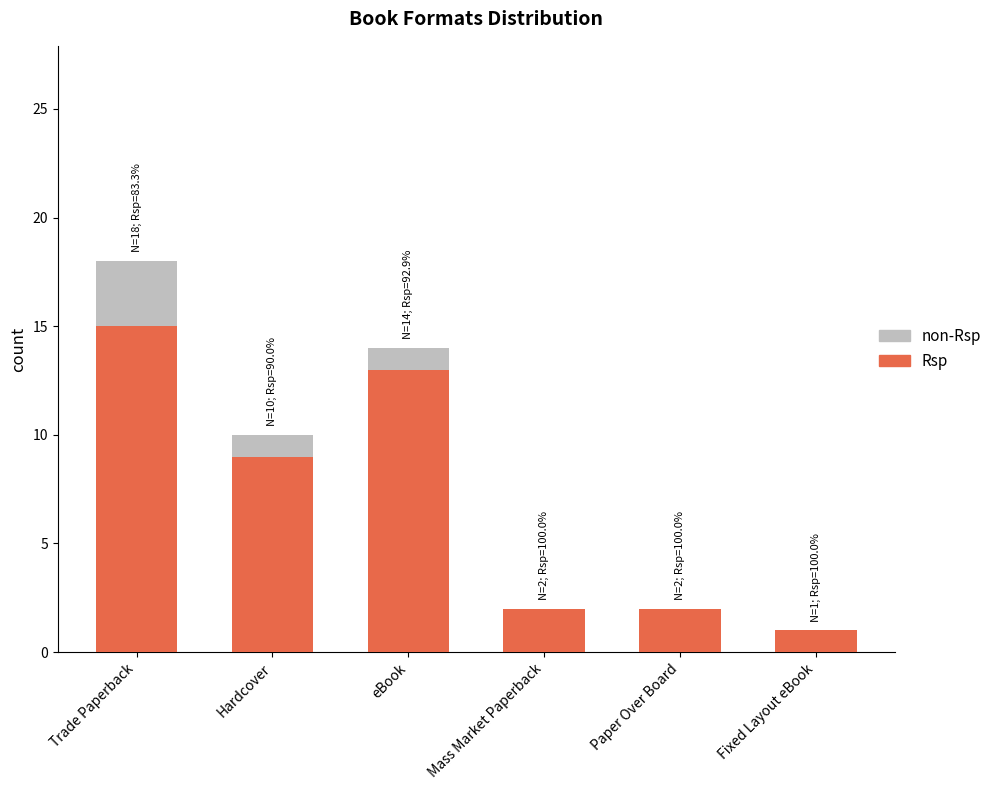

The non-Rsp series shows 1 at Fixed Layout eBook. True or false?

True